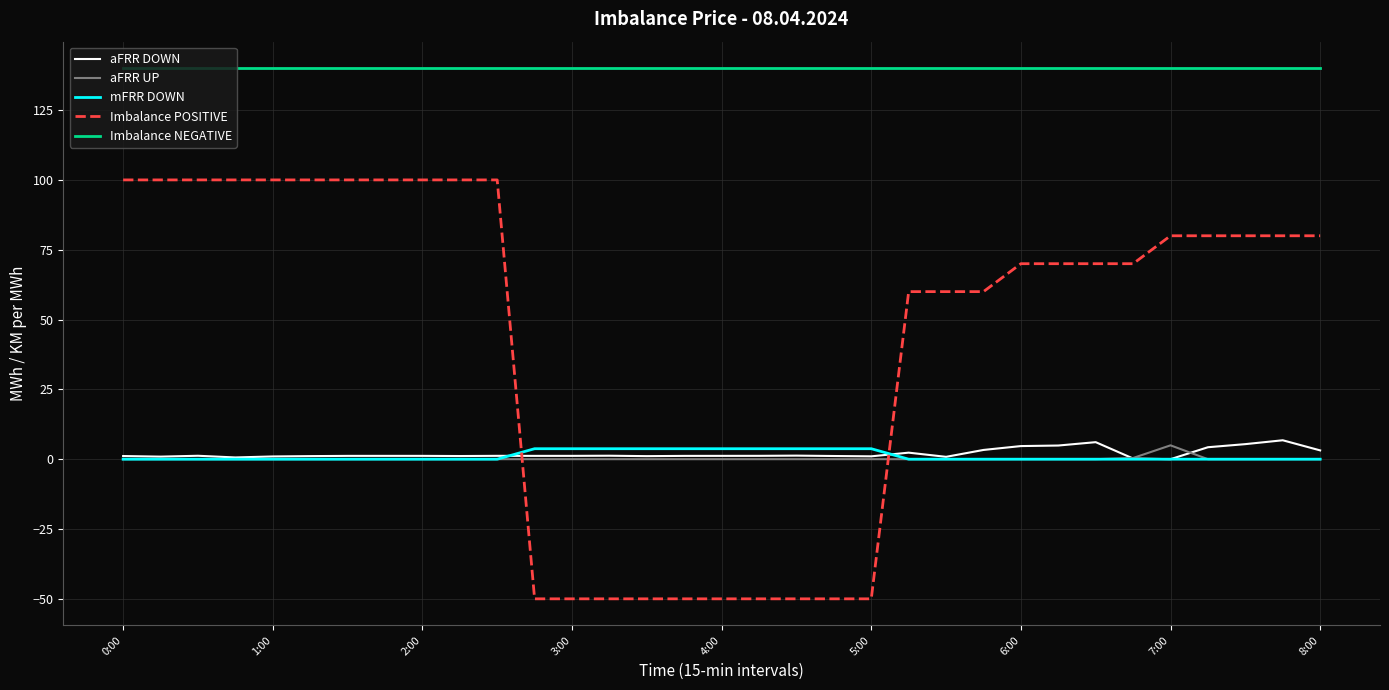

What is the maximum value shown in the chart?

140.0